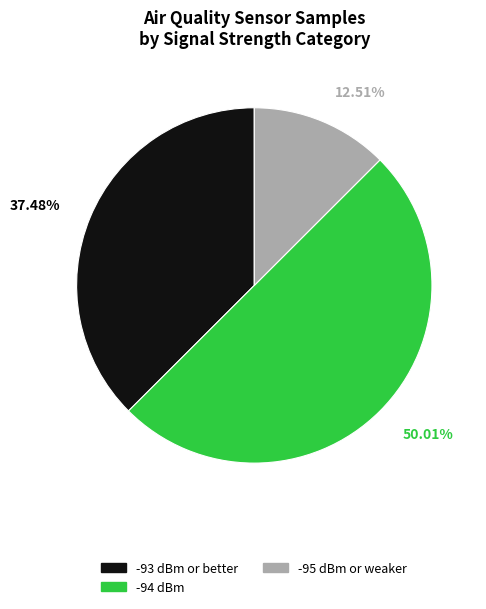

Between -95 dBm or weaker and -93 dBm or better, which is larger?

-93 dBm or better